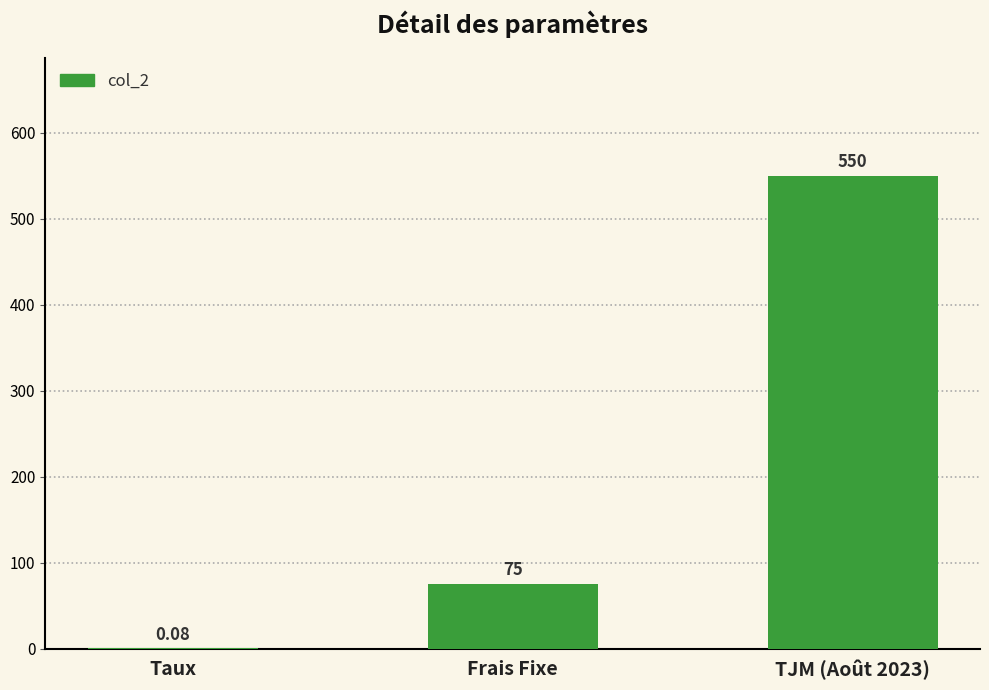

What is the change in value from Taux to Frais Fixe?

+74.9